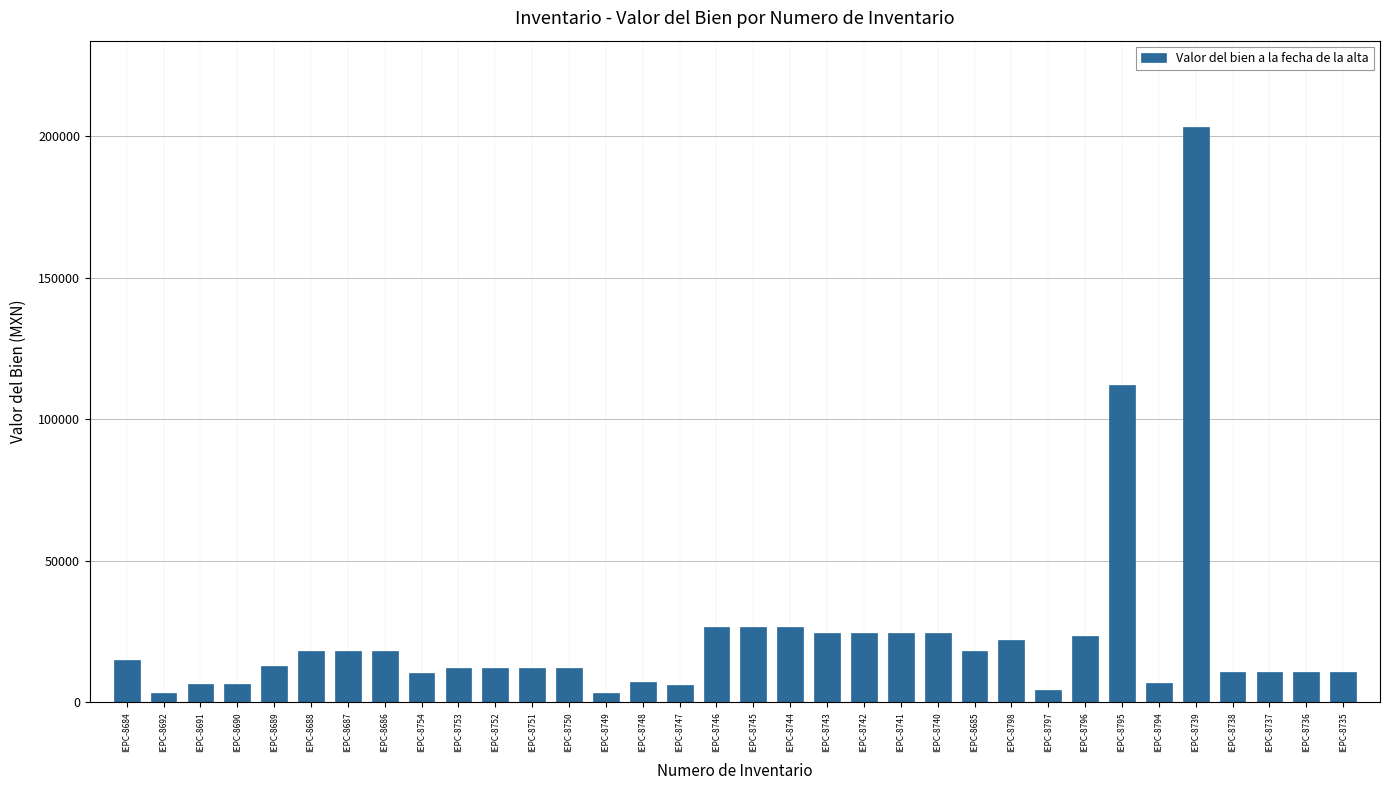

What is the maximum value shown in the chart?

203367.2